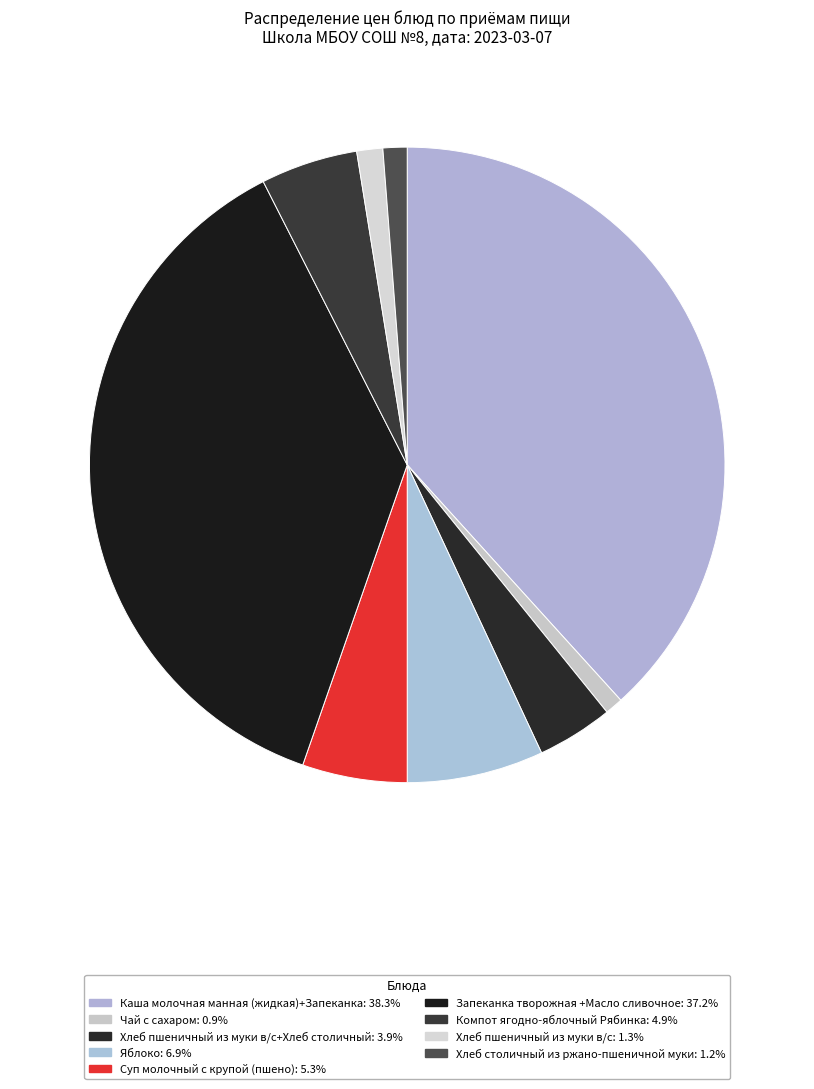

How many segments does this pie chart have?

9